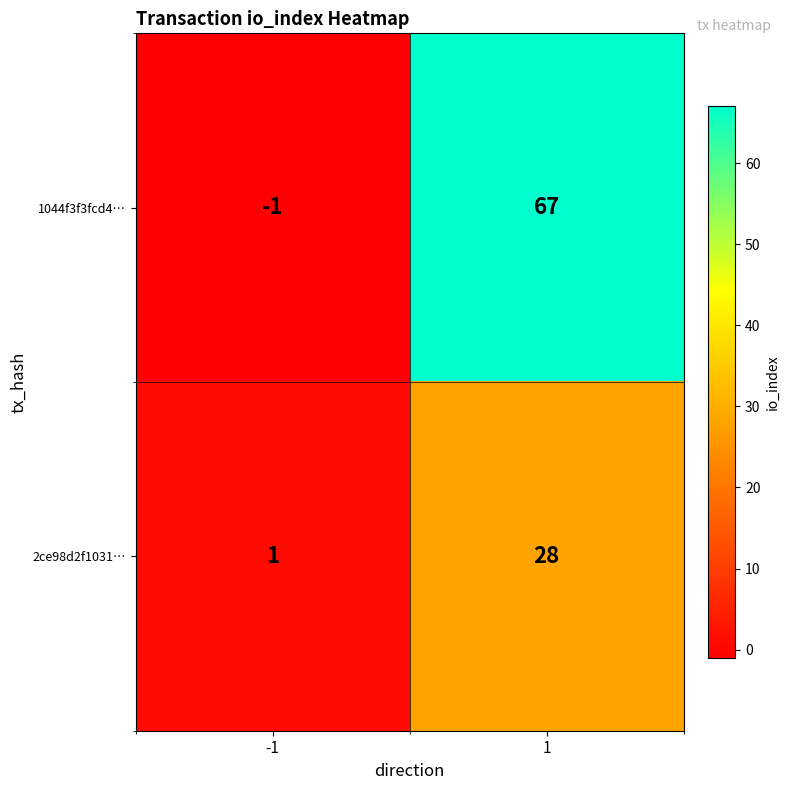

How many values in the 2ce98d2f1031… series are below 28?

1